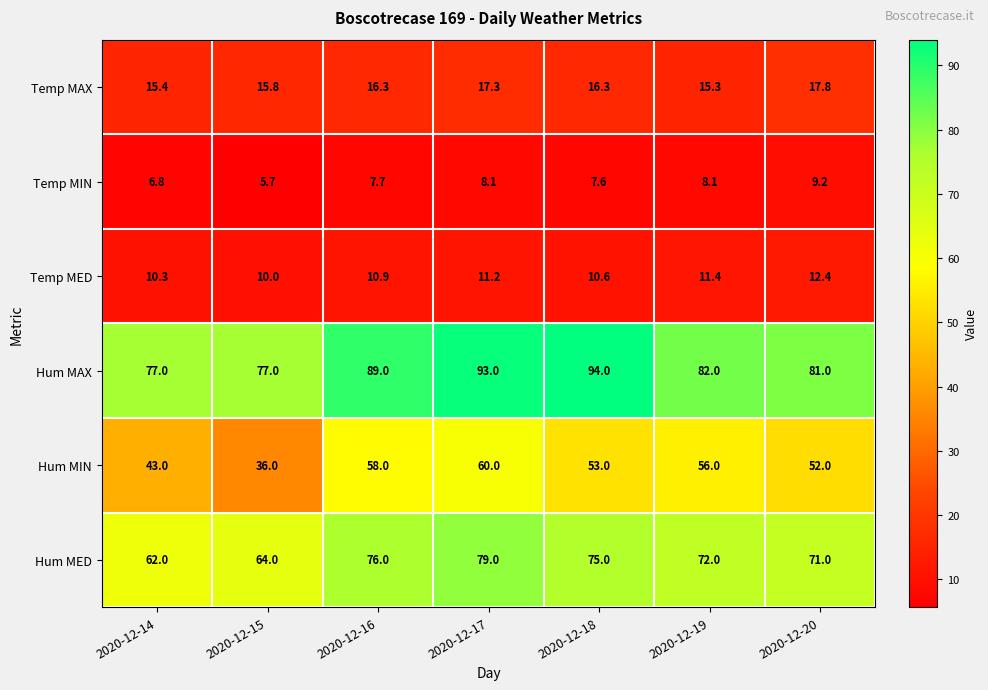

At which category does the chart reach its peak across all series?

2020-12-18